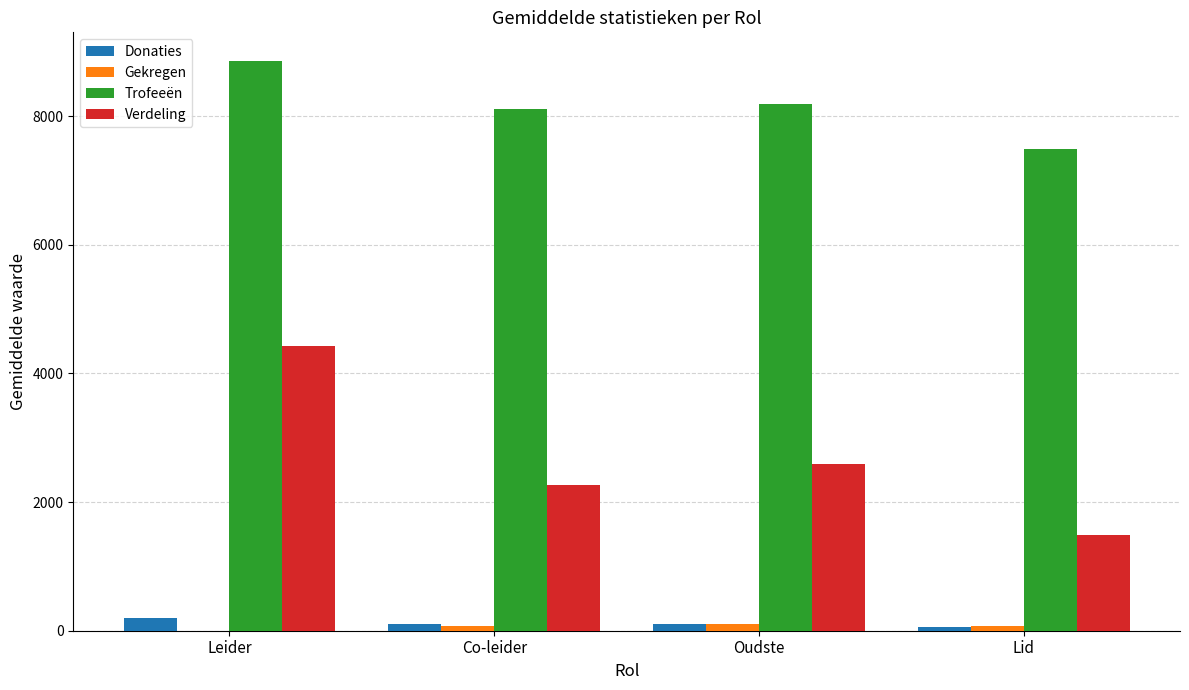

How many categories are shown in the chart?

4